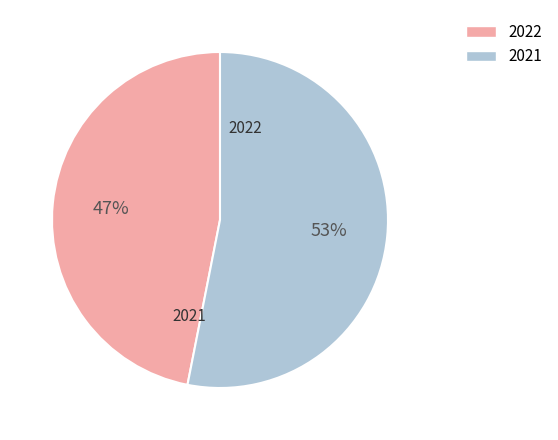

To the nearest percent, what is the average slice percentage?

50%